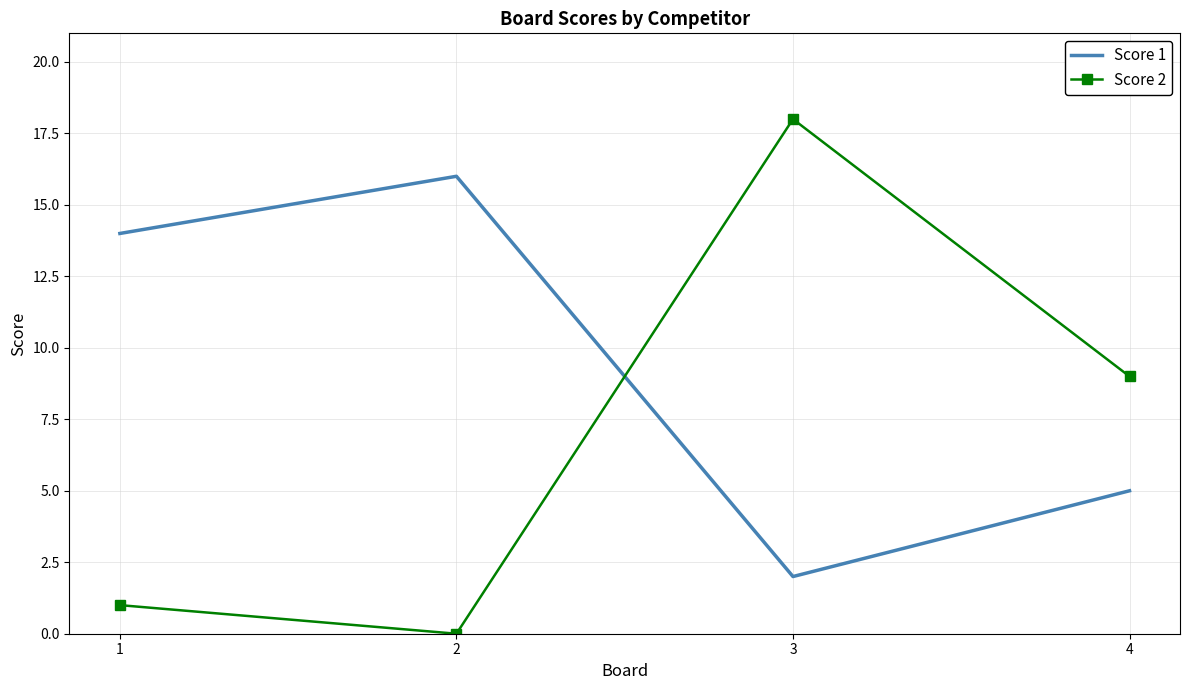

After their last crossing, which series has the higher values: Score 2 or Score 1?

Score 2